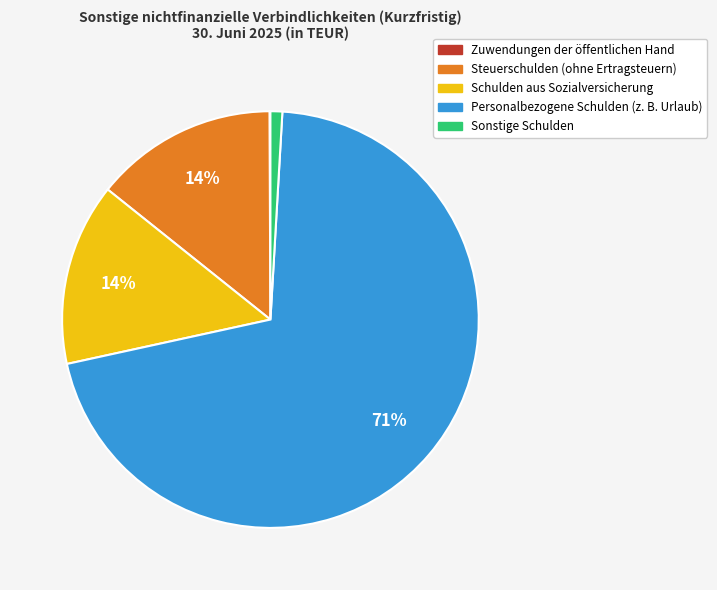

Which slice is the largest?

Personalbezogene Schulden (z. B. Urlaub)